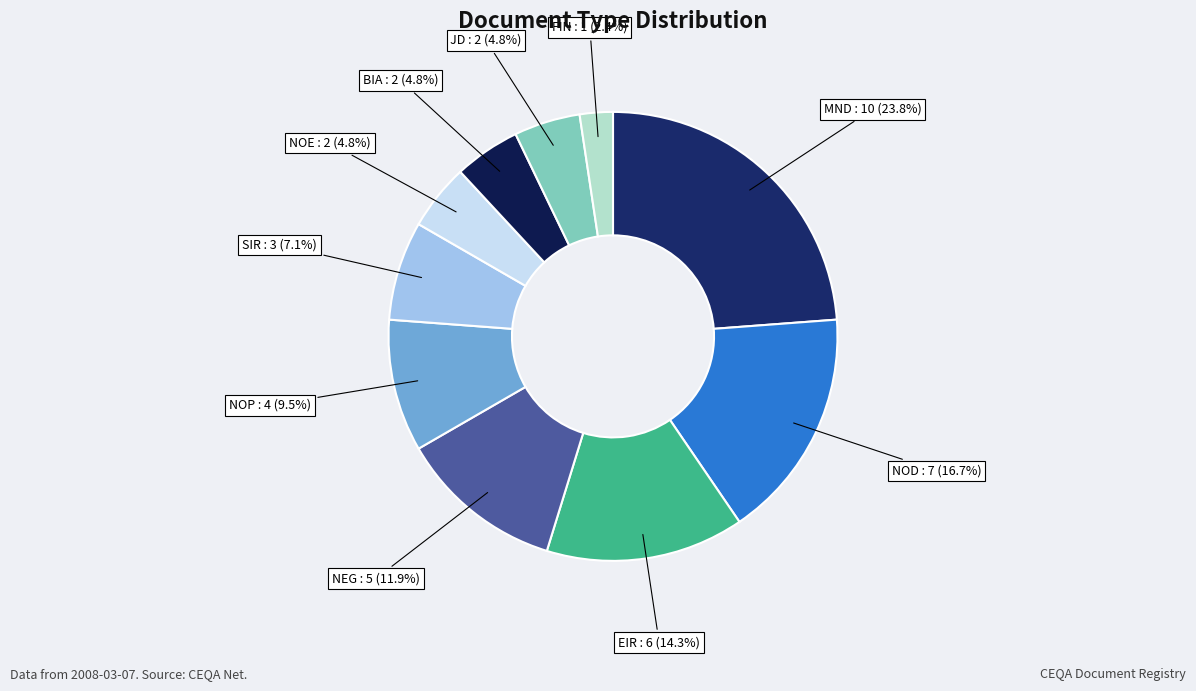

To the nearest percent, what is the combined percentage of JD and NEG?

17%